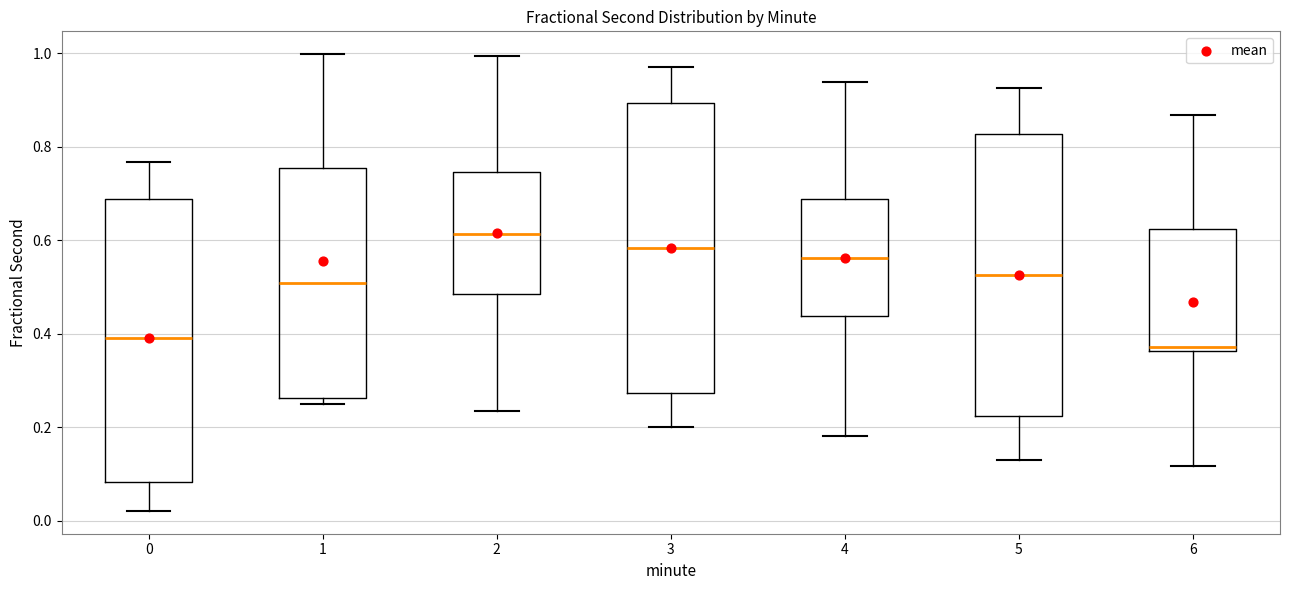

Where is the lower edge of the box at x = 2 on the y-axis? The values are not printed on the chart, so give them approximately, as read against the axis.

0.48